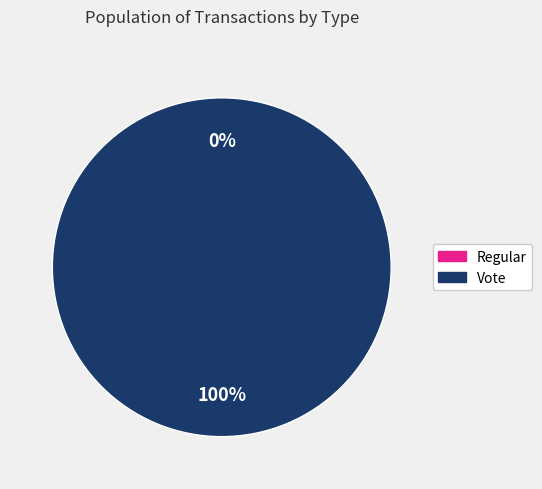

Which has a higher value, Vote or Regular?

Vote